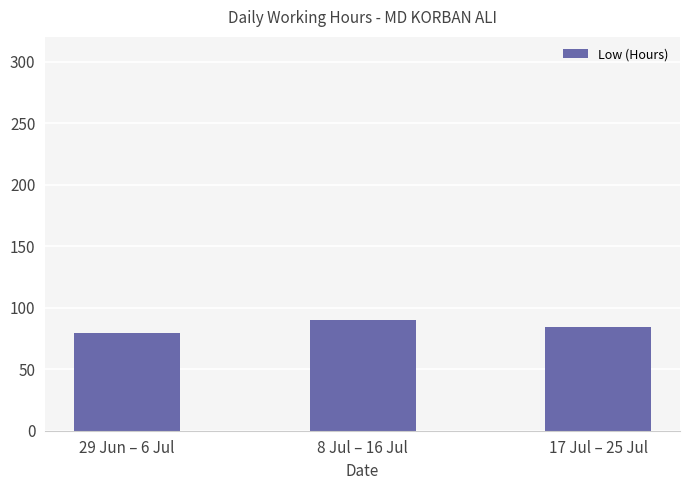

Which has a higher value, 8 Jul – 16 Jul or 17 Jul – 25 Jul?

8 Jul – 16 Jul